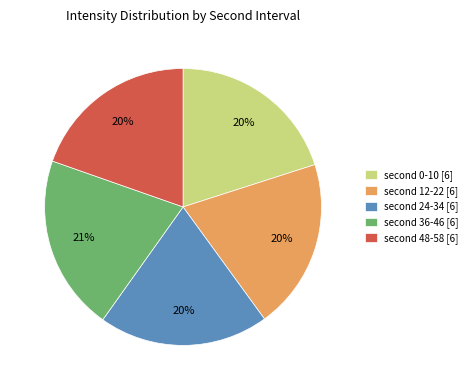

Is there a majority slice in this chart?

No